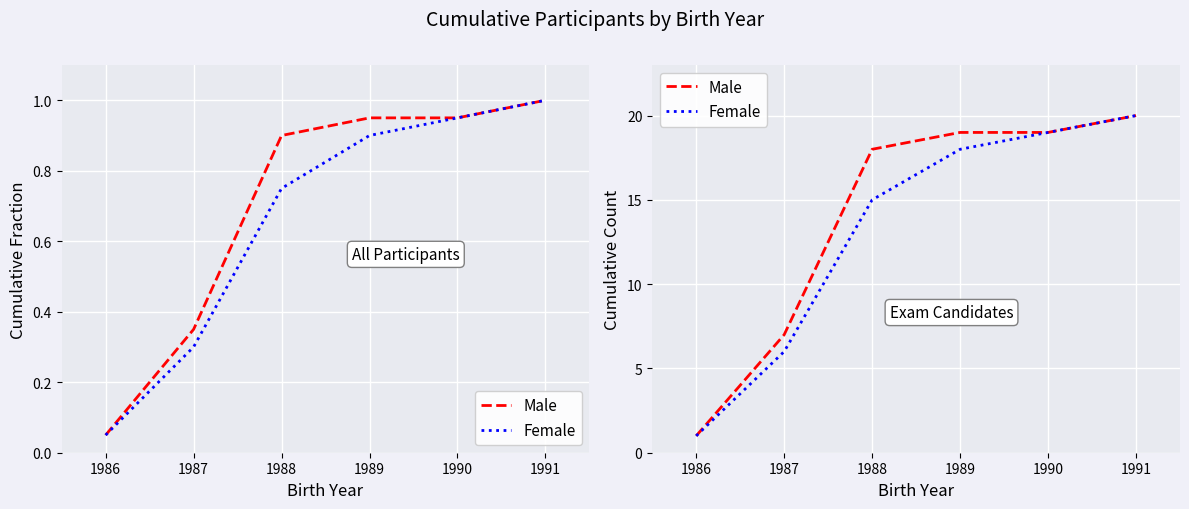

How many data points does each series have?

6